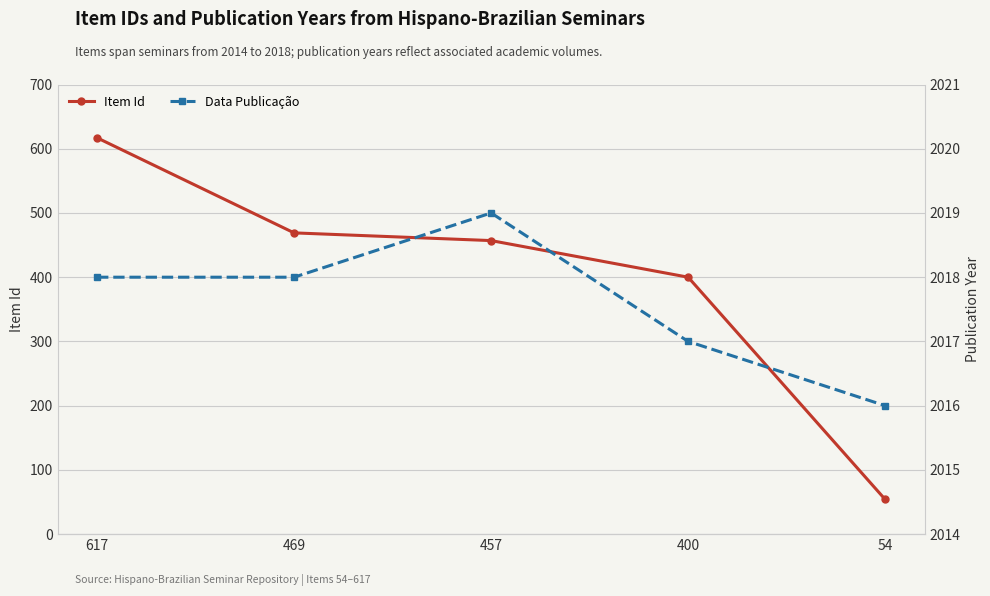

Which series changed the most between 617 and 469?

Item Id